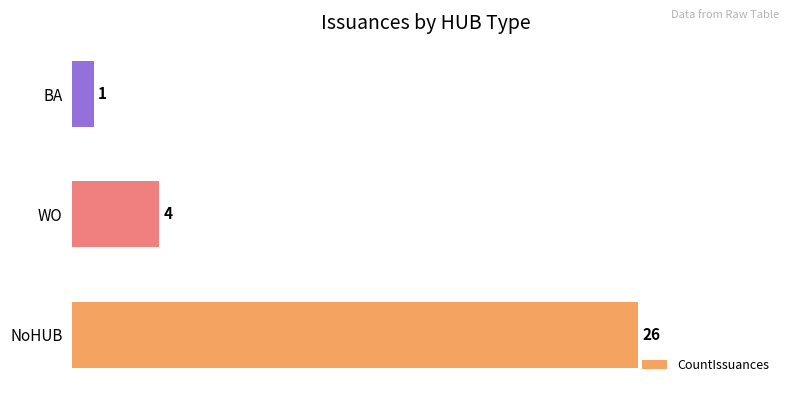

What is the difference between the values at WO and BA?

3